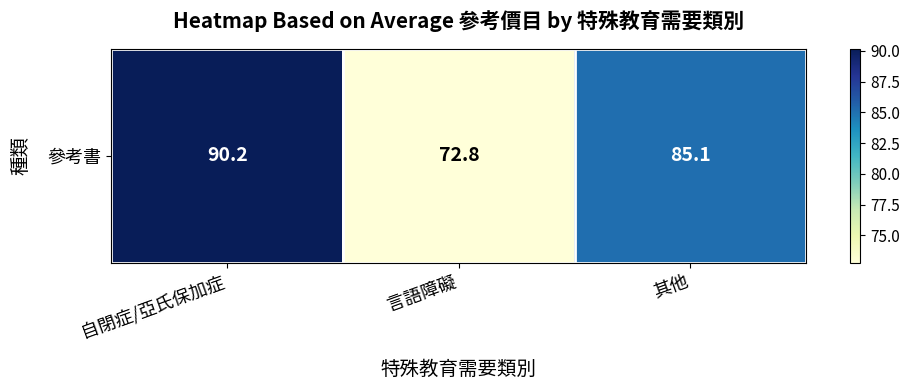

Which has a higher value, 其他 or 自閉症/亞氏保加症?

自閉症/亞氏保加症